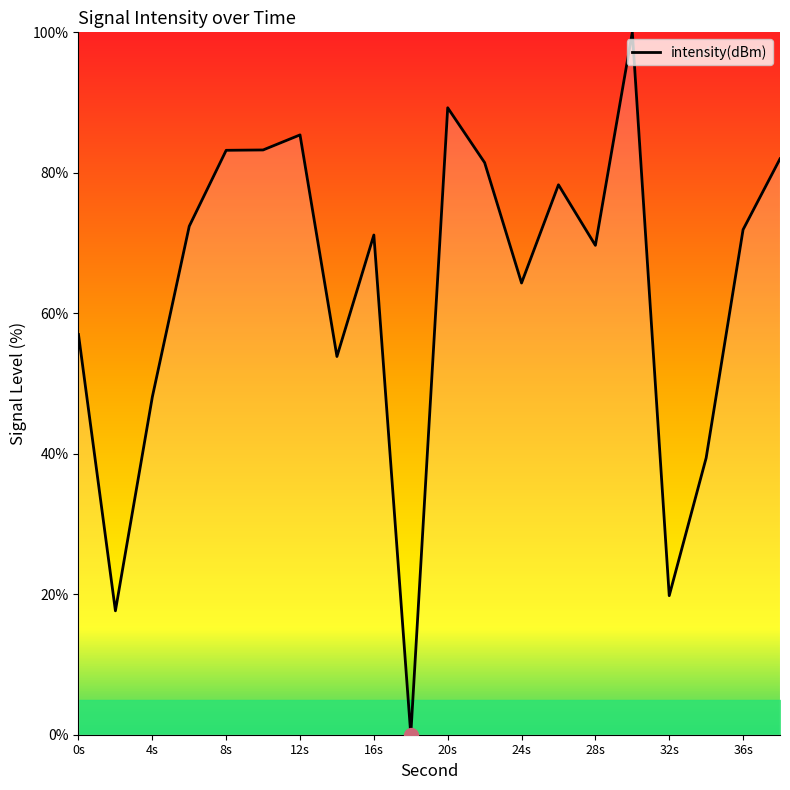

What is the greatest value displayed?

100.0